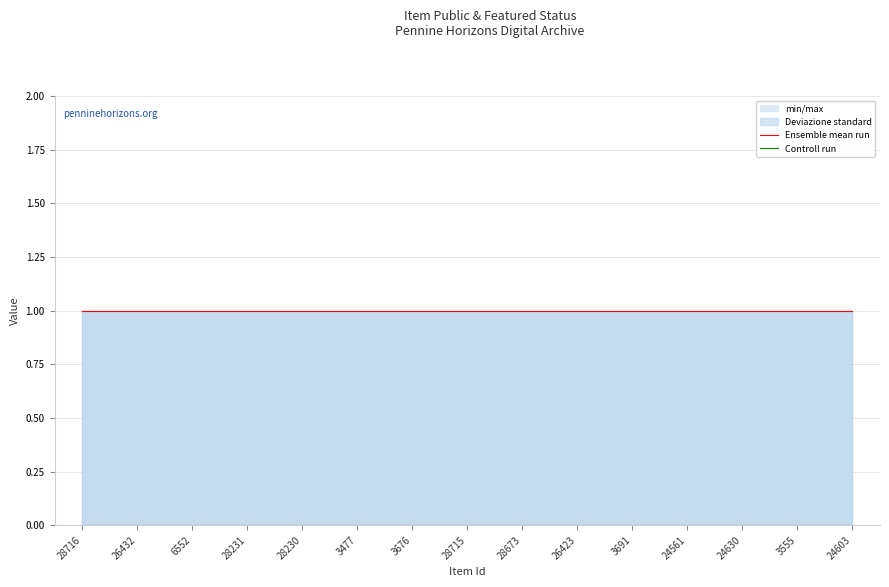

The value of Controll run at 24630 is 0. True or false?

True